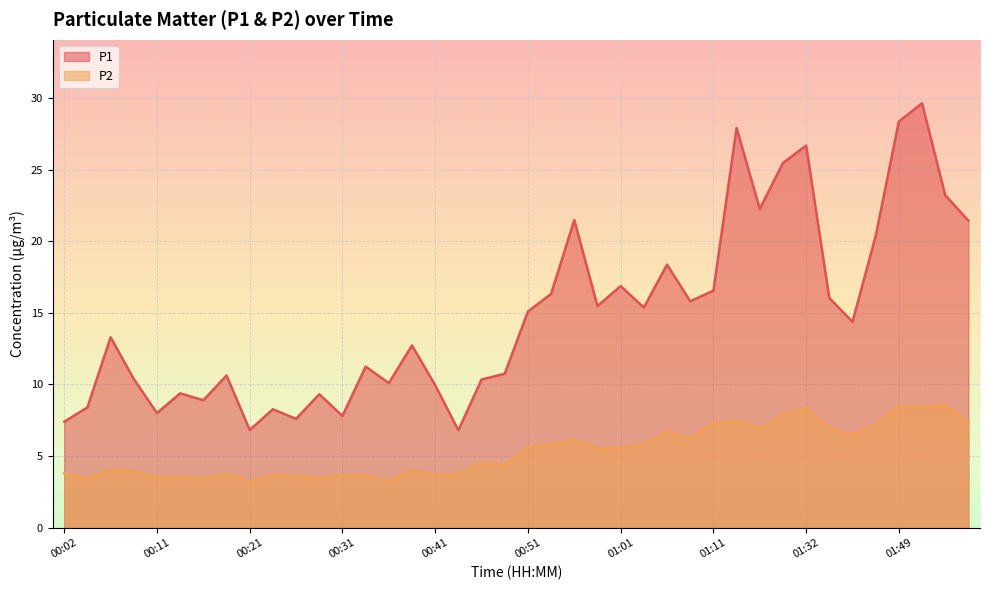

What is the difference between the P2 values at 00:49 and 00:56?

1.8